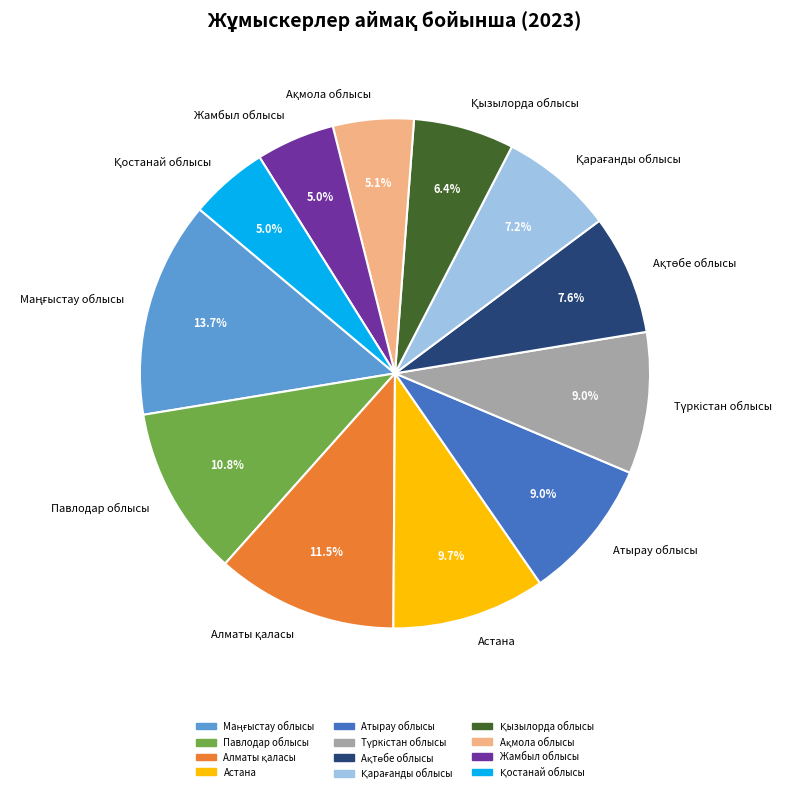

To the nearest percent, what is the average slice percentage?

8%